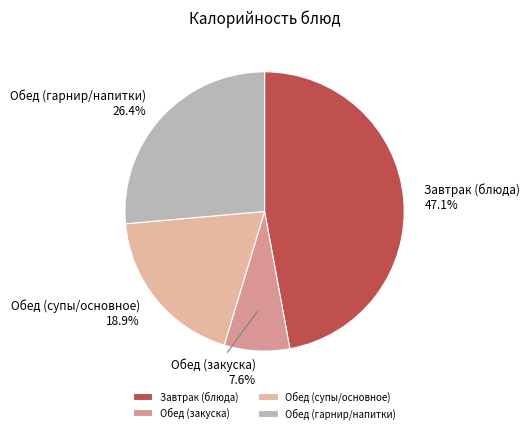

What is the ratio of the value at Завтрак (блюда) to the value at Обед (супы/основное)?

2.5